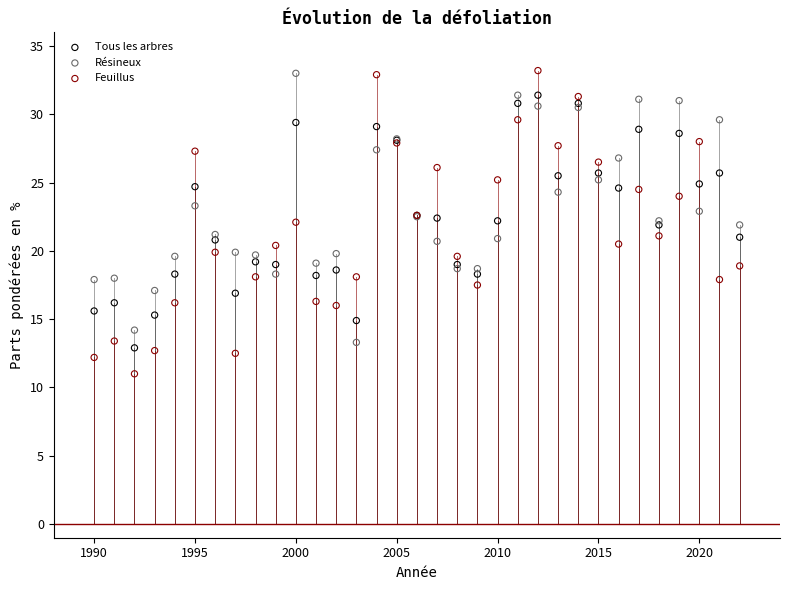

What is the X range (max minus min) for the scatter plot?

32.0